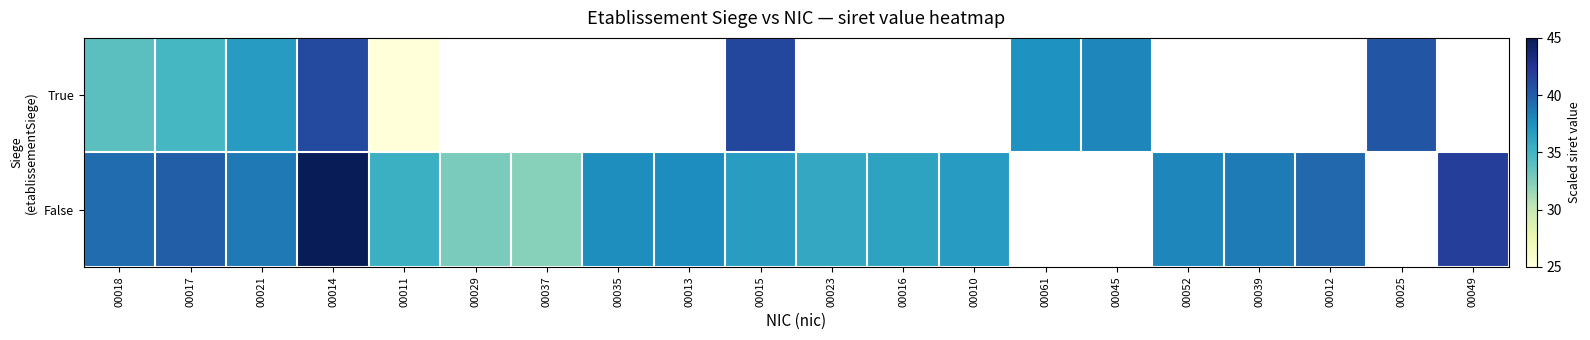

Which series has the largest range (max minus min)?

True